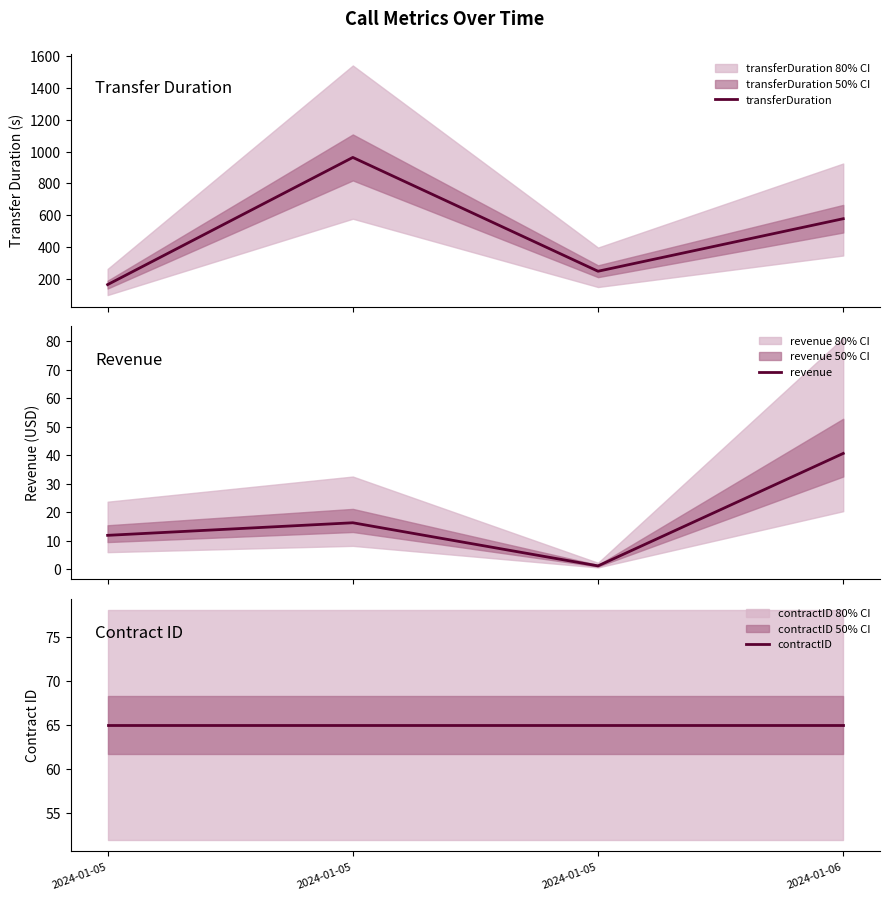

What is the value of the contractID point at the 4th from the left?

65.0